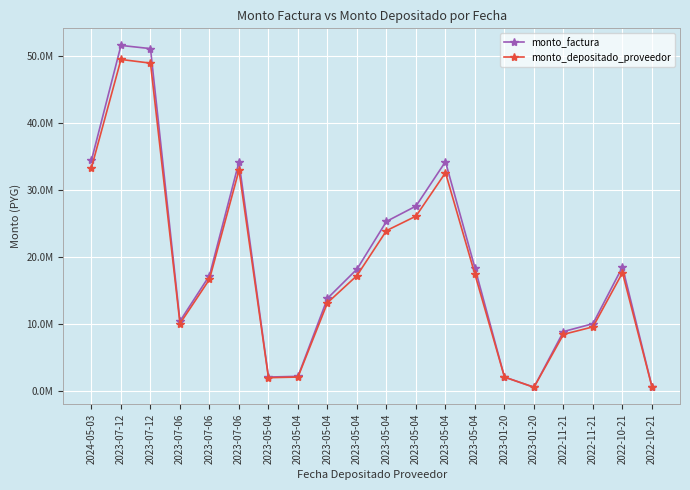

What are all the series names shown in the legend?

monto_factura, monto_depositado_proveedor